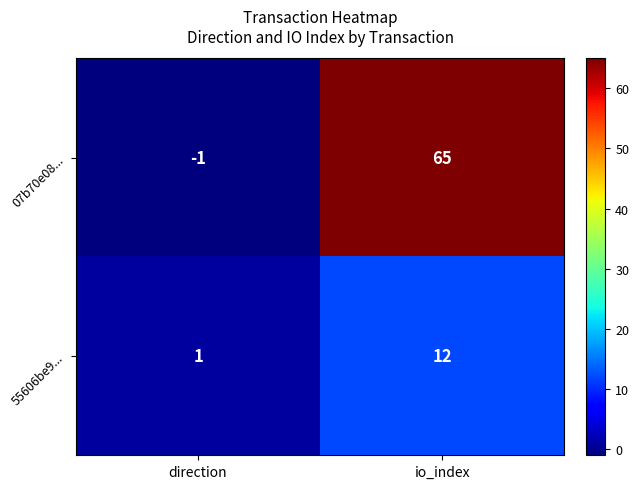

What is the sum of all 07b70e08... values?

64